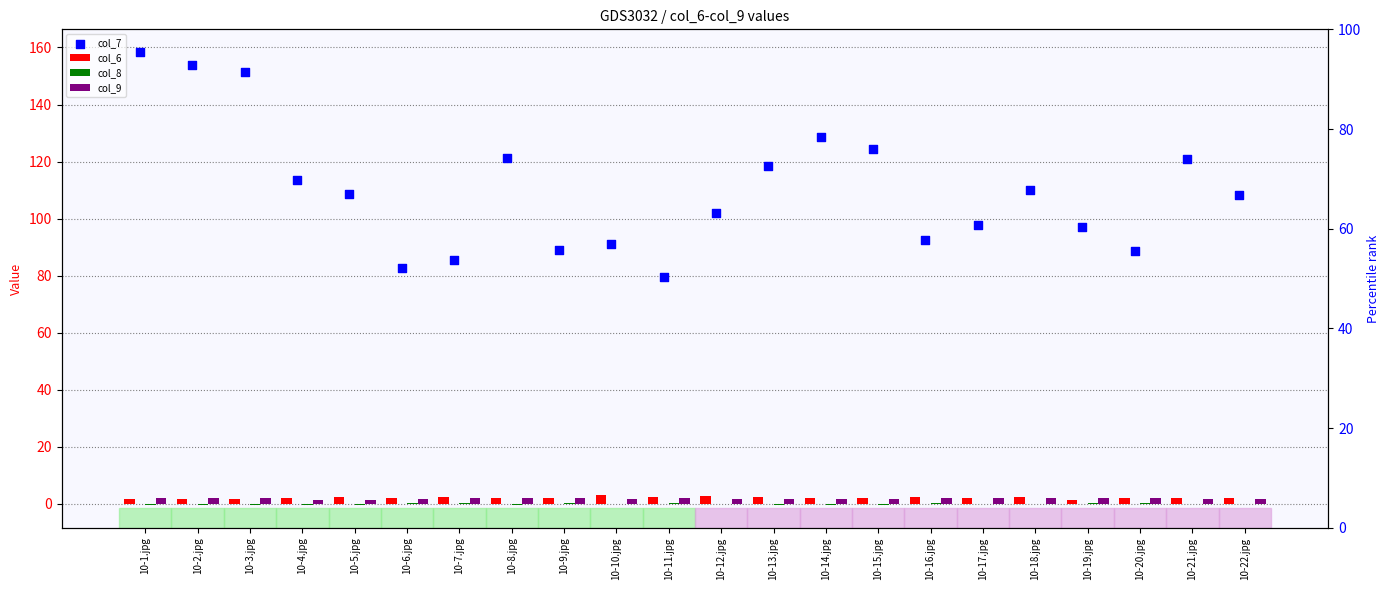

Which series has the largest Y range (max minus min)?

col_7